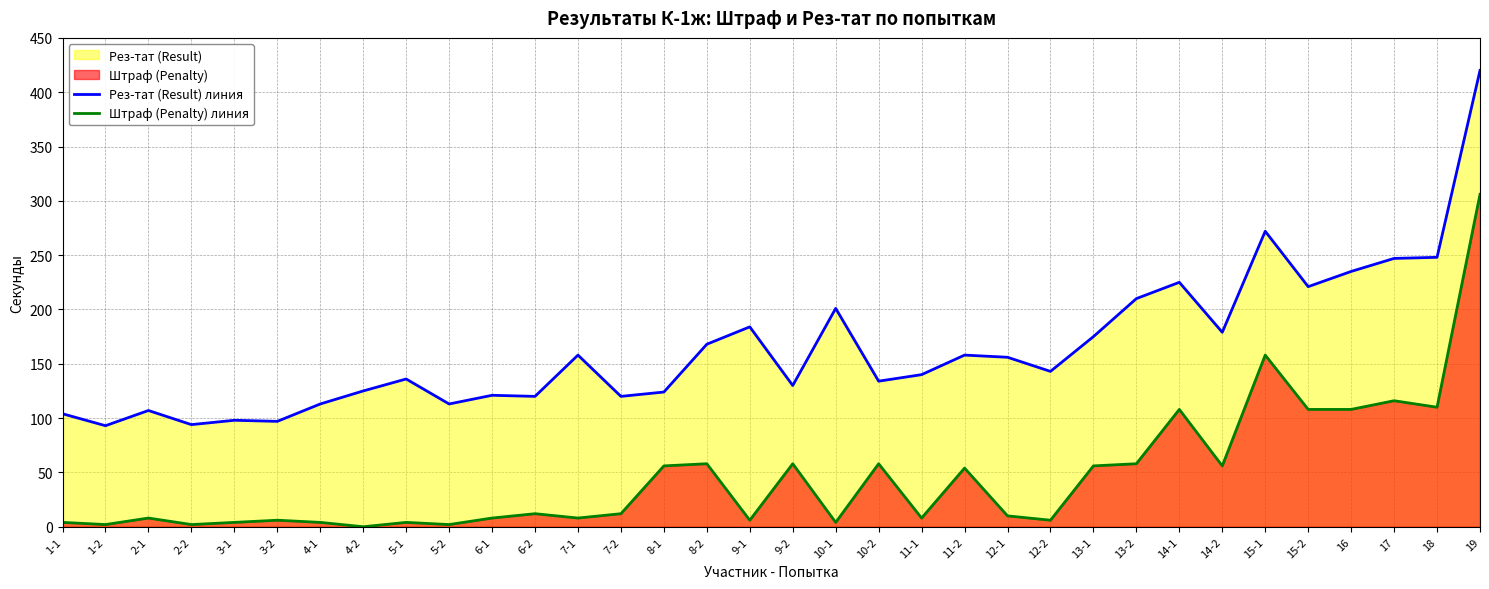

Reading left to right, extract all data points from this chart.

Рез-тат (Result) линия: 104	93	107	94	98	97	113	125	136	113	121	120	158	120	124	168	184	130	201	134	140	158	156	143	175	210	225	179	272	221	235	247	248	420
Штраф (Penalty) линия: 4	2	8	2	4	6	4	0	4	2	8	12	8	12	56	58	6	58	4	58	8	54	10	6	56	58	108	56	158	108	108	116	110	306